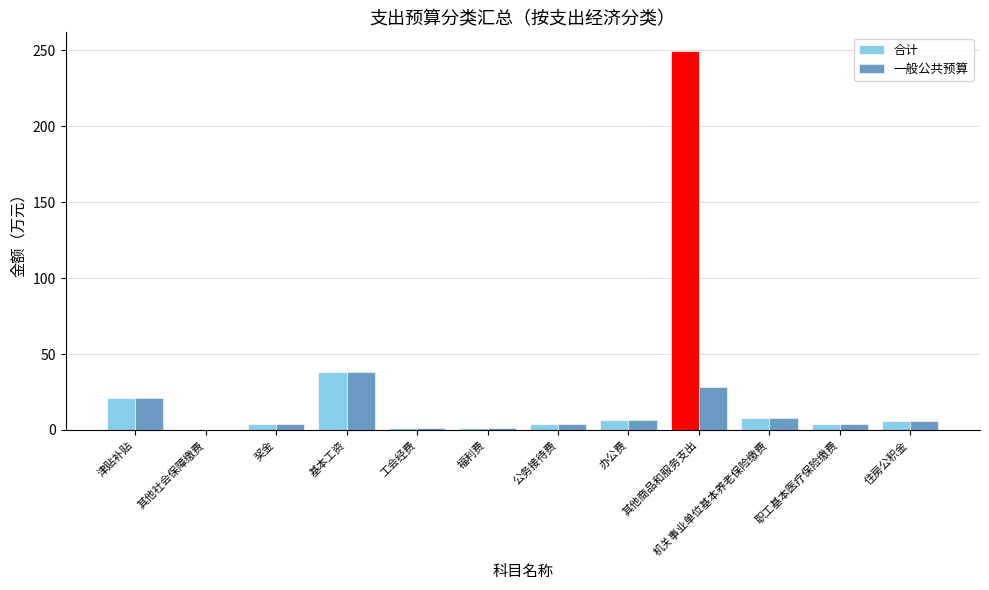

At which label does 一般公共预算 reach its peak?

基本工资